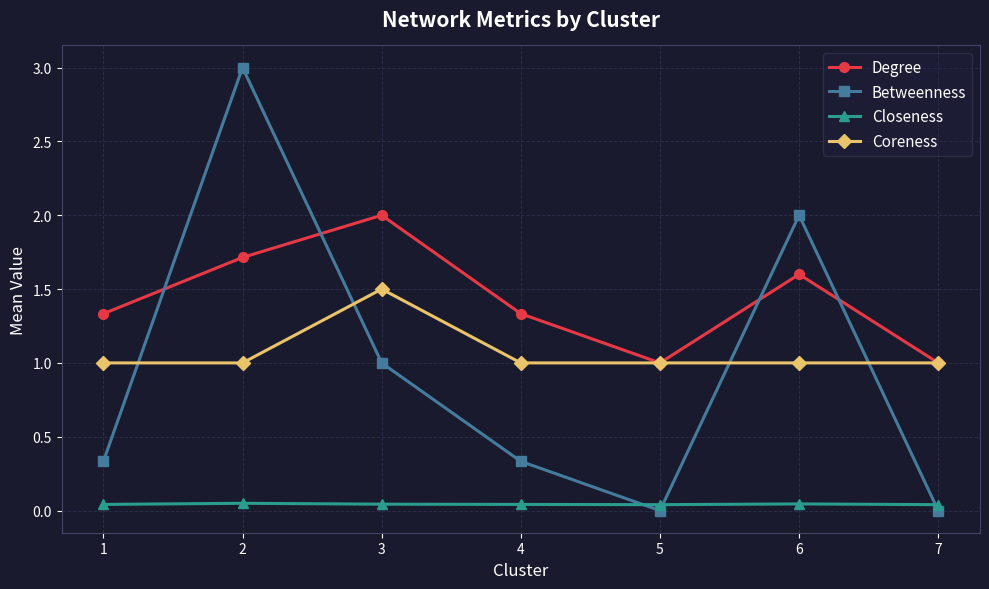

What is the sum of all Betweenness values?

6.7